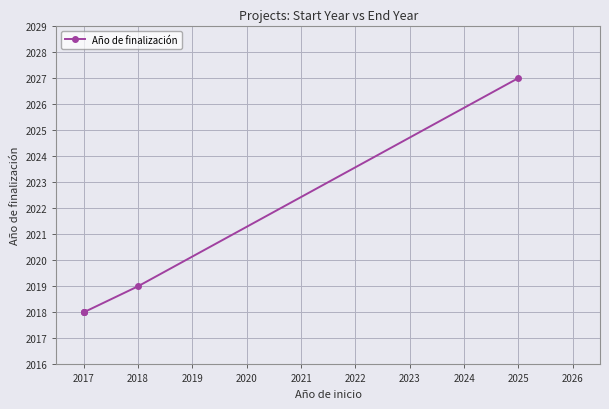

What is the value of the 5th point from the left?

2027